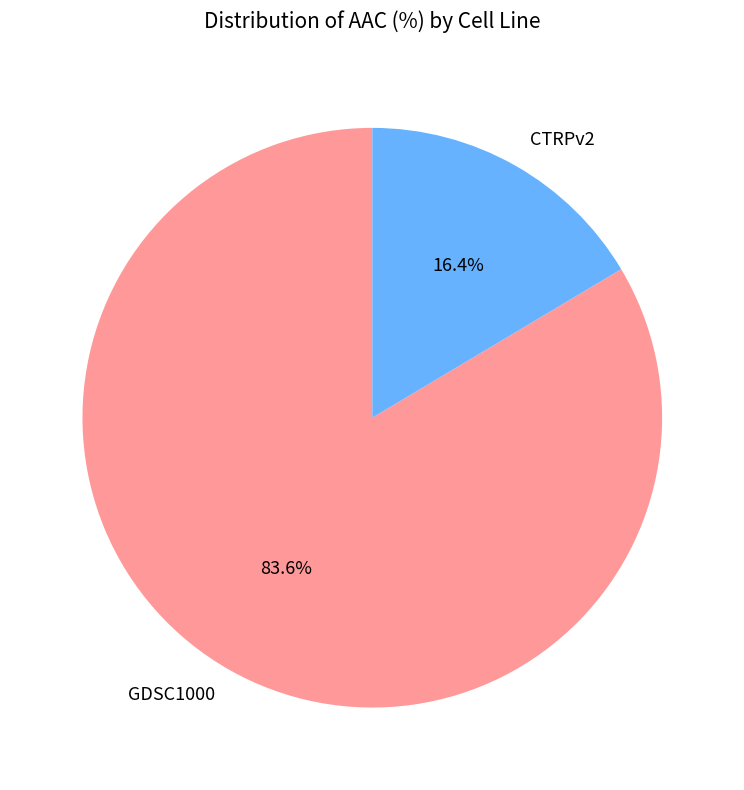

What is the smallest slice in the pie chart?

CTRPv2